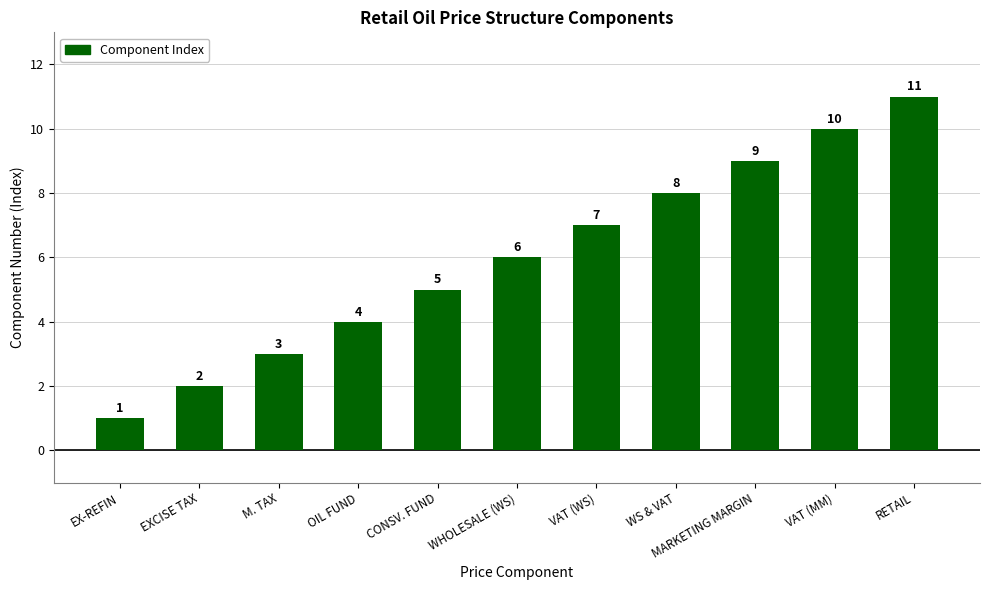

What is the average value?

6